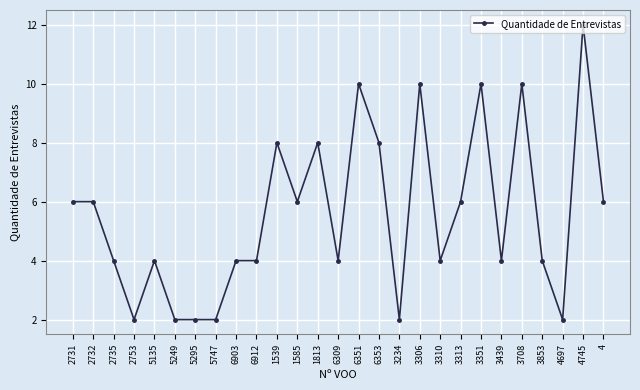

Reading right to left, list all the values displayed in this chart.

6	12	2	4	10	4	10	6	4	10	2	8	10	4	8	6	8	4	4	2	2	2	4	2	4	6	6